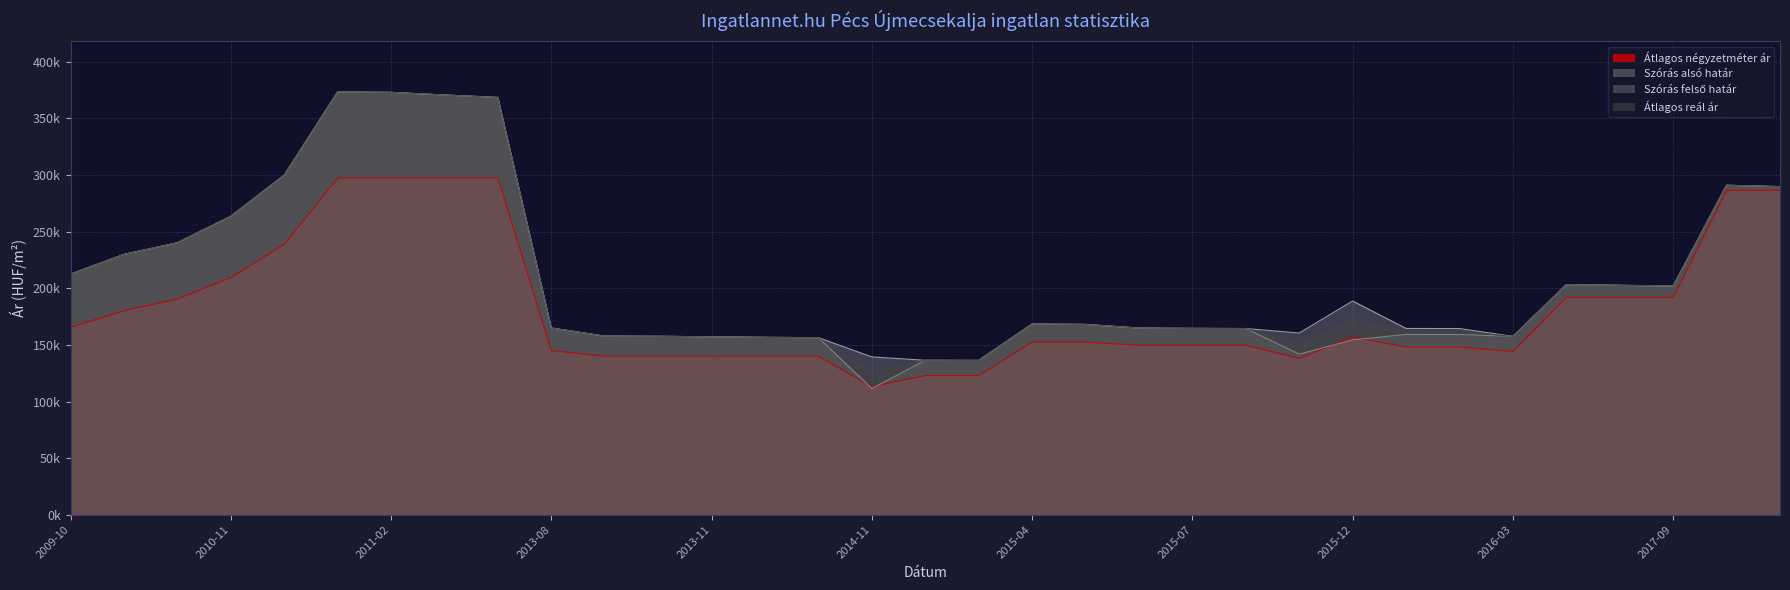

Reading right to left, transcribe all the data shown in this chart.

Átlagos négyzetméter ár: 2019-02=286538	2019-01=286538	2017-09=192045	2017-08=192045	2017-07=192045	2016-03=144230	2016-02=148148	2016-01=148148	2015-12=156887	2015-11=138157	2015-08=149750	2015-07=149750	2015-06=149750	2015-05=152500	2015-04=152500	2015-01=122950	2014-12=122950	2014-11=113087	2014-01=140000	2013-12=140000	2013-11=140000	2013-10=140000	2013-09=140000	2013-08=145000	2011-05=297368	2011-03=297368	2011-02=297368	2011-01=297368	2010-12=238805	2010-11=209523	2010-10=190515	2010-01=180198	2009-10=165536
Szórás alsó határ: 2019-02=289746	2019-01=290943	2017-09=202044	2017-08=202574	2017-07=203204	2016-03=157507	2016-02=159167	2016-01=159246	2015-12=154357	2015-11=141832	2015-08=164428	2015-07=164550	2015-06=164837	2015-05=168073	2015-04=168450	2015-01=136286	2014-12=136389	2014-11=111469	2014-01=156360	2013-12=156637	2013-11=157114	2013-10=157593	2013-09=157714	2013-08=164900	2011-05=368483	2011-03=370663	2011-02=372974	2011-01=373398	2010-12=299862	2010-11=263617	2010-10=240179	2010-01=229924	2009-10=212503
Szórás felső határ: 2019-02=289746	2019-01=290943	2017-09=202044	2017-08=202574	2017-07=203204	2016-03=157507	2016-02=164405	2016-01=164484	2015-12=188725	2015-11=160440	2015-08=164428	2015-07=164550	2015-06=164837	2015-05=168073	2015-04=168450	2015-01=136286	2014-12=136389	2014-11=139363	2014-01=156360	2013-12=156637	2013-11=157114	2013-10=157593	2013-09=157714	2013-08=164900	2011-05=368483	2011-03=370663	2011-02=372974	2011-01=373398	2010-12=299862	2010-11=263617	2010-10=240179	2010-01=229924	2009-10=212503
Átlagos reál ár: 2019-02=289746	2019-01=290943	2017-09=202044	2017-08=202574	2017-07=203204	2016-03=157507	2016-02=161786	2016-01=161865	2015-12=171541	2015-11=151136	2015-08=164428	2015-07=164550	2015-06=164837	2015-05=168073	2015-04=168450	2015-01=136286	2014-12=136389	2014-11=125416	2014-01=156360	2013-12=156637	2013-11=157114	2013-10=157593	2013-09=157714	2013-08=164900	2011-05=368483	2011-03=370663	2011-02=372974	2011-01=373398	2010-12=299862	2010-11=263617	2010-10=240179	2010-01=229924	2009-10=212503